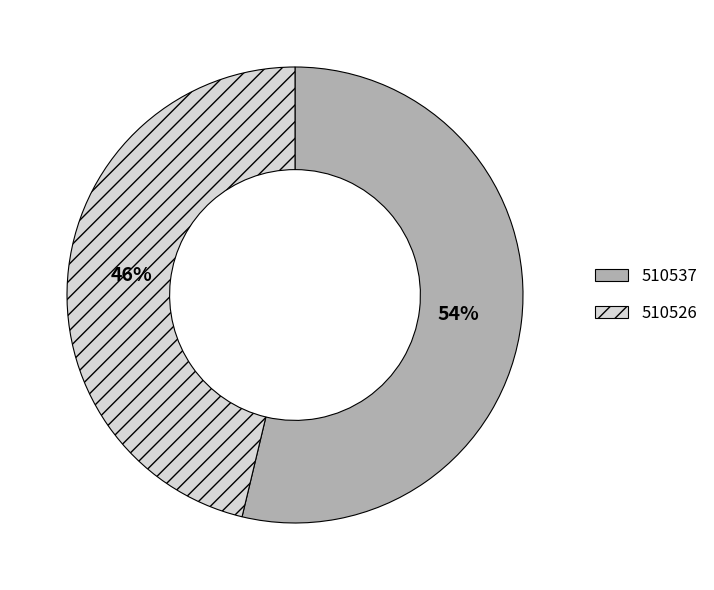

Is it true that 510537 is 60% of the pie?

False